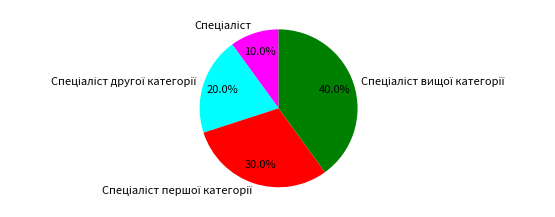

Is there any slice that represents more than half of the pie?

No